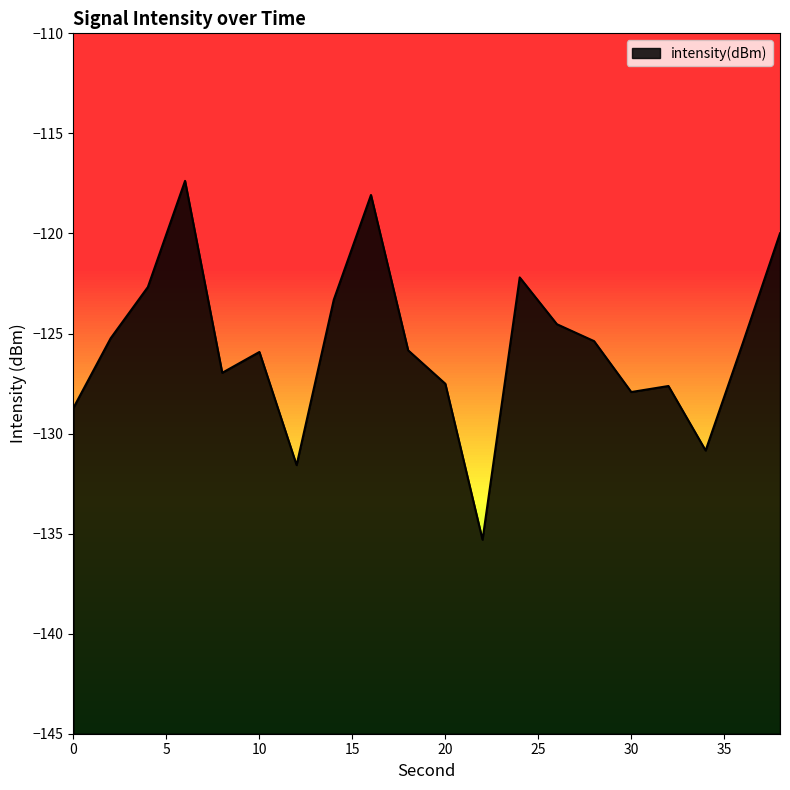

At which label does the data first exceed -125?

4